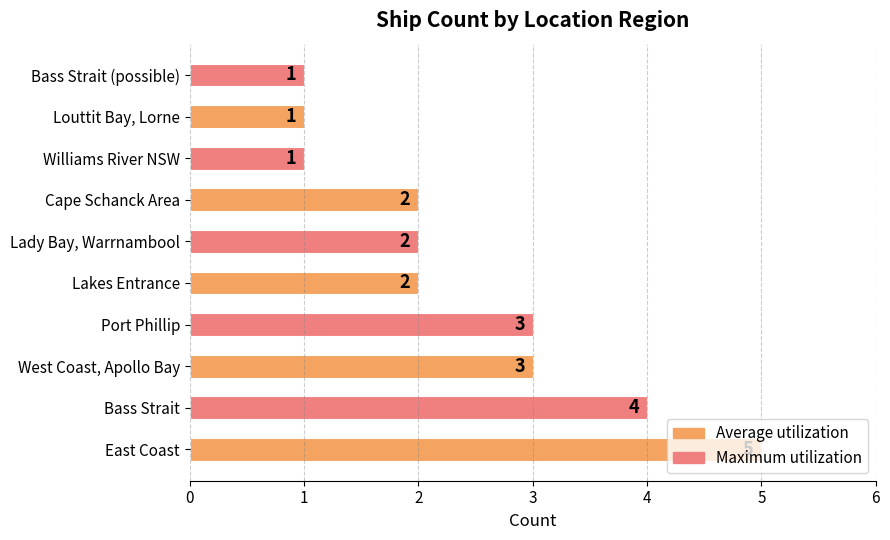

Between East Coast and Lady Bay, Warrnambool, which is larger?

East Coast